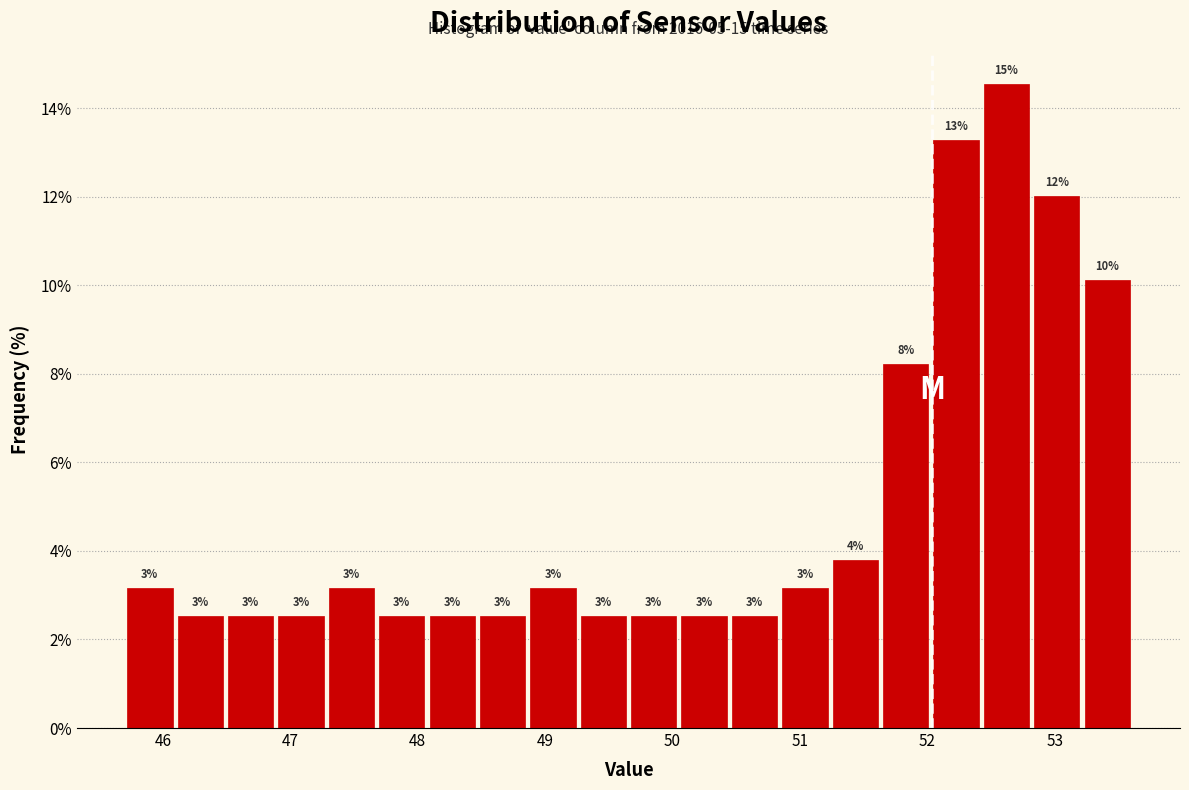

Read against the x-axis, roughly where is the centre of the tallest bar?

52.6